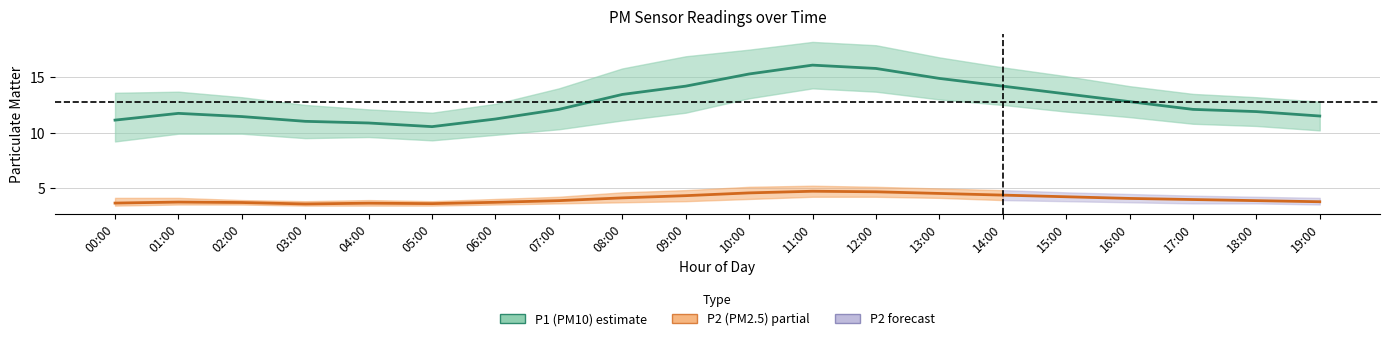

Reading left to right, extract all data points from this chart.

P1 (PM10): 11.1	11.7	11.4	11.0	10.9	10.5	11.2	12.1	13.4	14.2	15.3	16.1	15.8	14.9	14.2	13.5	12.8	12.1	11.9	11.5
P2 (PM2.5): 3.6	3.7	3.7	3.5	3.6	3.6	3.7	3.9	4.1	4.3	4.5	4.7	4.7	4.5	4.3	4.2	4.0	4.0	3.9	3.8